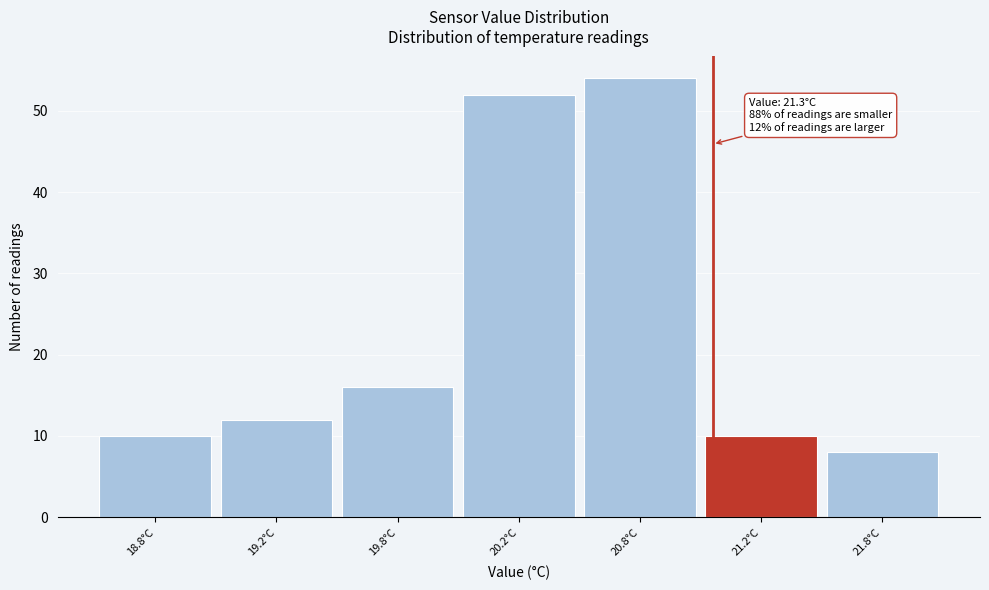

Reading left to right, list all the values displayed in this chart.

18.8°C=10	19.2°C=12	19.8°C=16	20.2°C=52	20.8°C=54	21.2°C=10	21.8°C=8